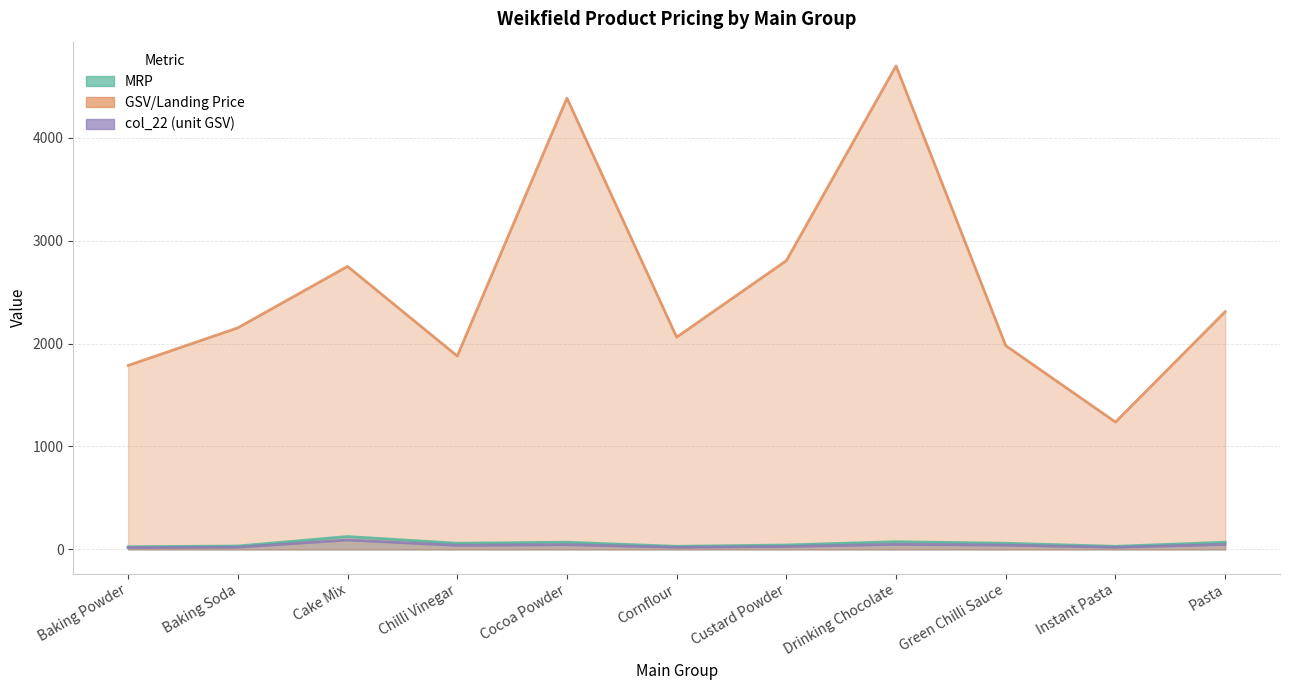

True or false: GSV/Landing Price and MRP cross at least once.

False